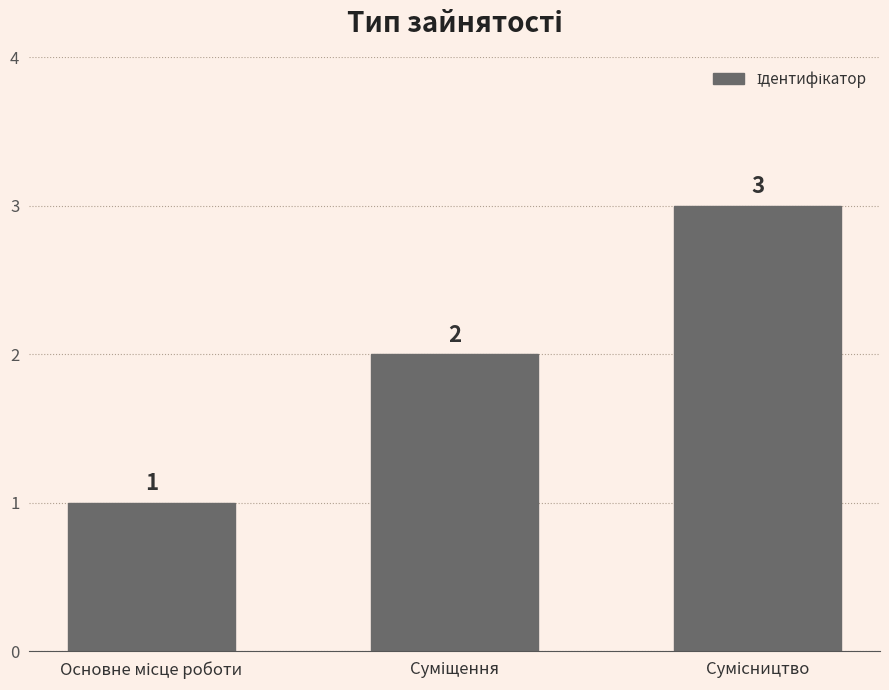

What is the sum of all values?

6